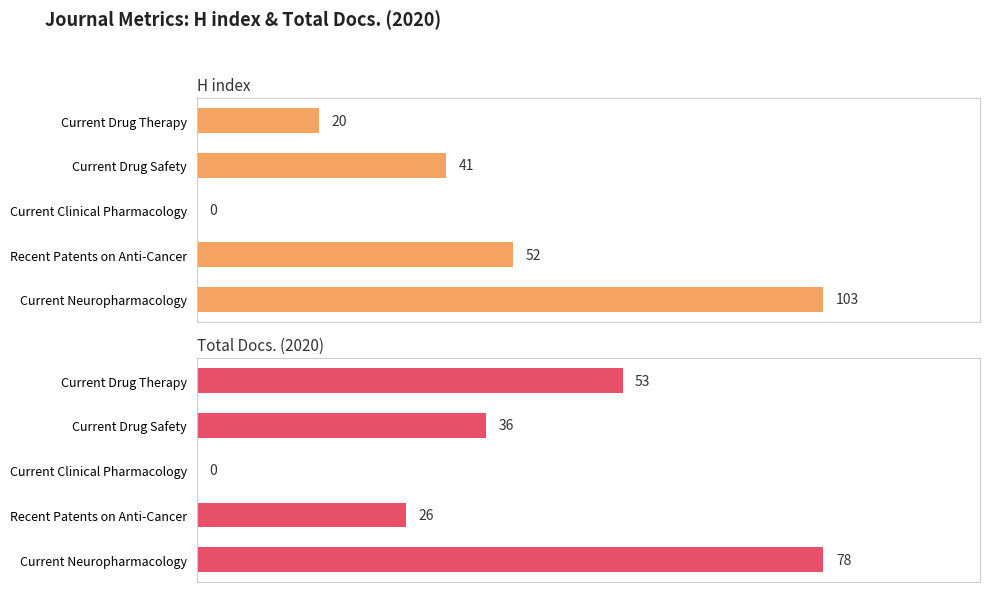

What is the greatest value displayed?

103